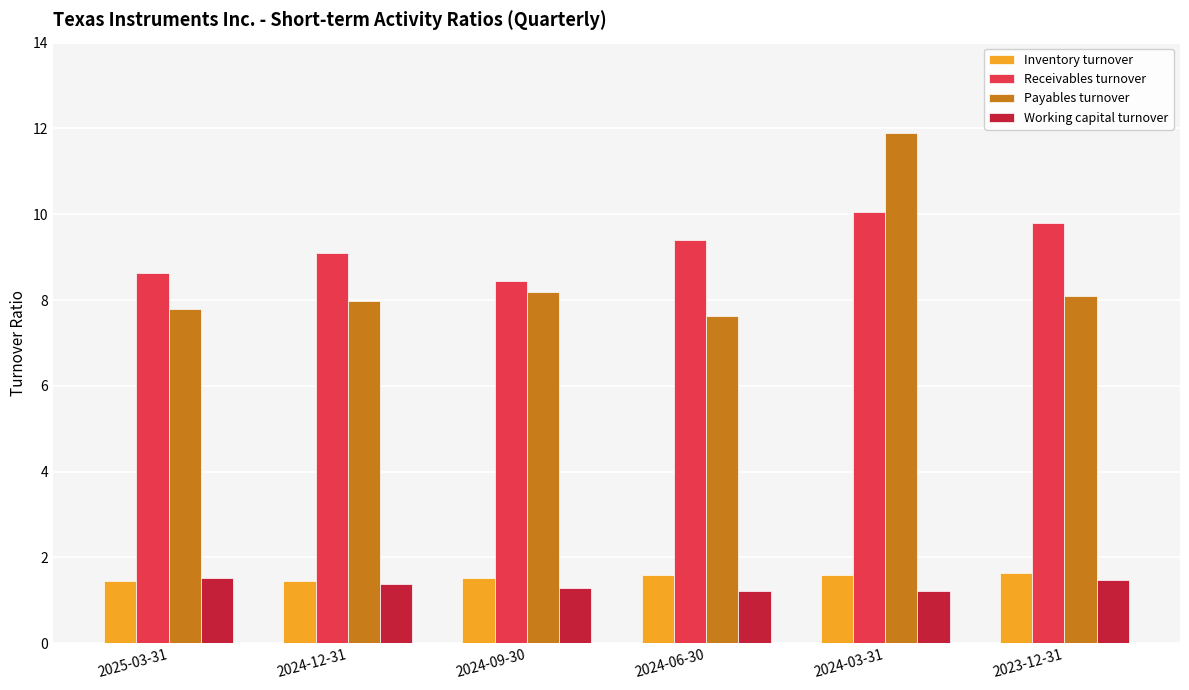

Which series has the largest range (max minus min)?

Payables turnover